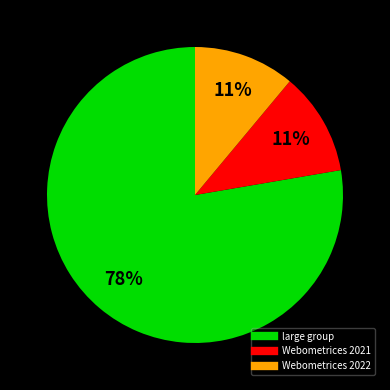

To the nearest percent, what is the average slice percentage?

33%